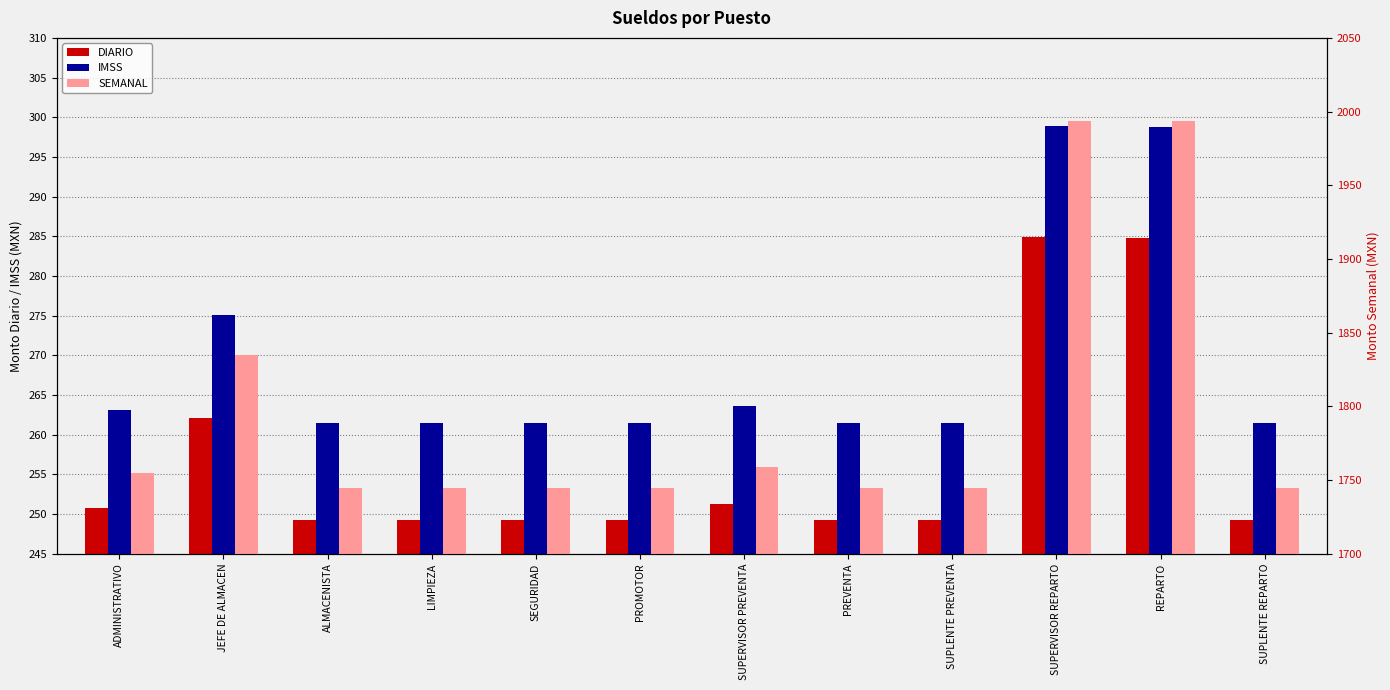

The value of SEMANAL at PREVENTA is 1744.6. True or false?

True